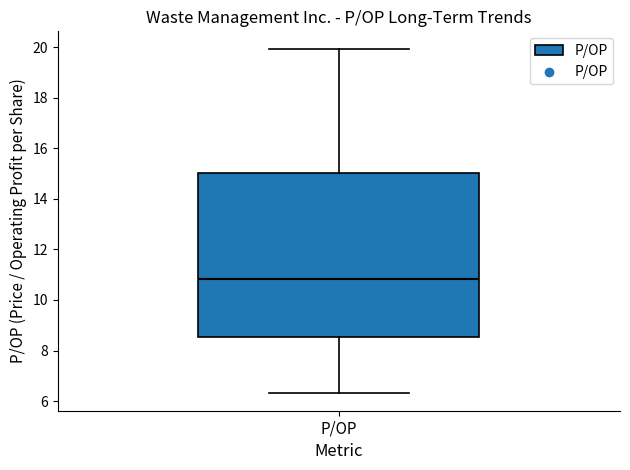

Read this box plot against the y-axis: the position of the median line, the range covered by the box, and the ends of both whiskers. The values are not printed on the chart, so give them approximately, as read against the axis.

median 10.8, box 8.6 to 15.0, whiskers 6.4 to 20.0